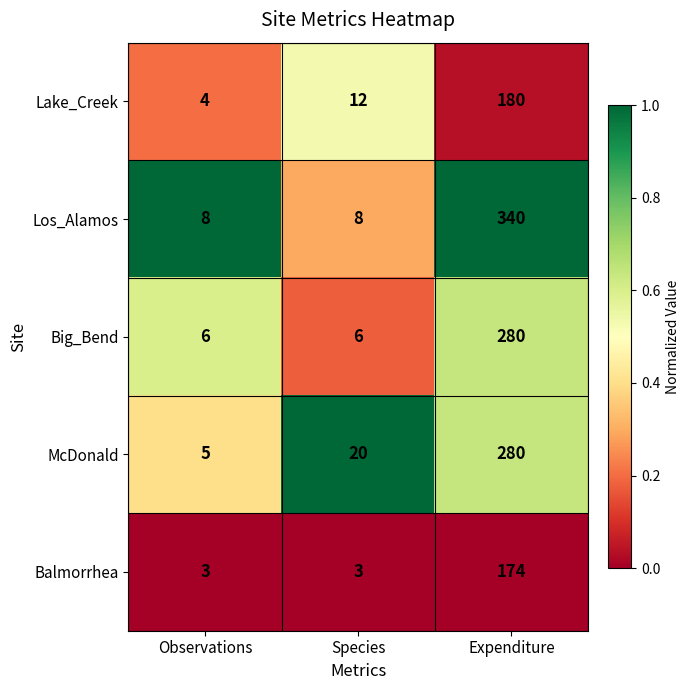

Which category has the highest value across all series?

Expenditure